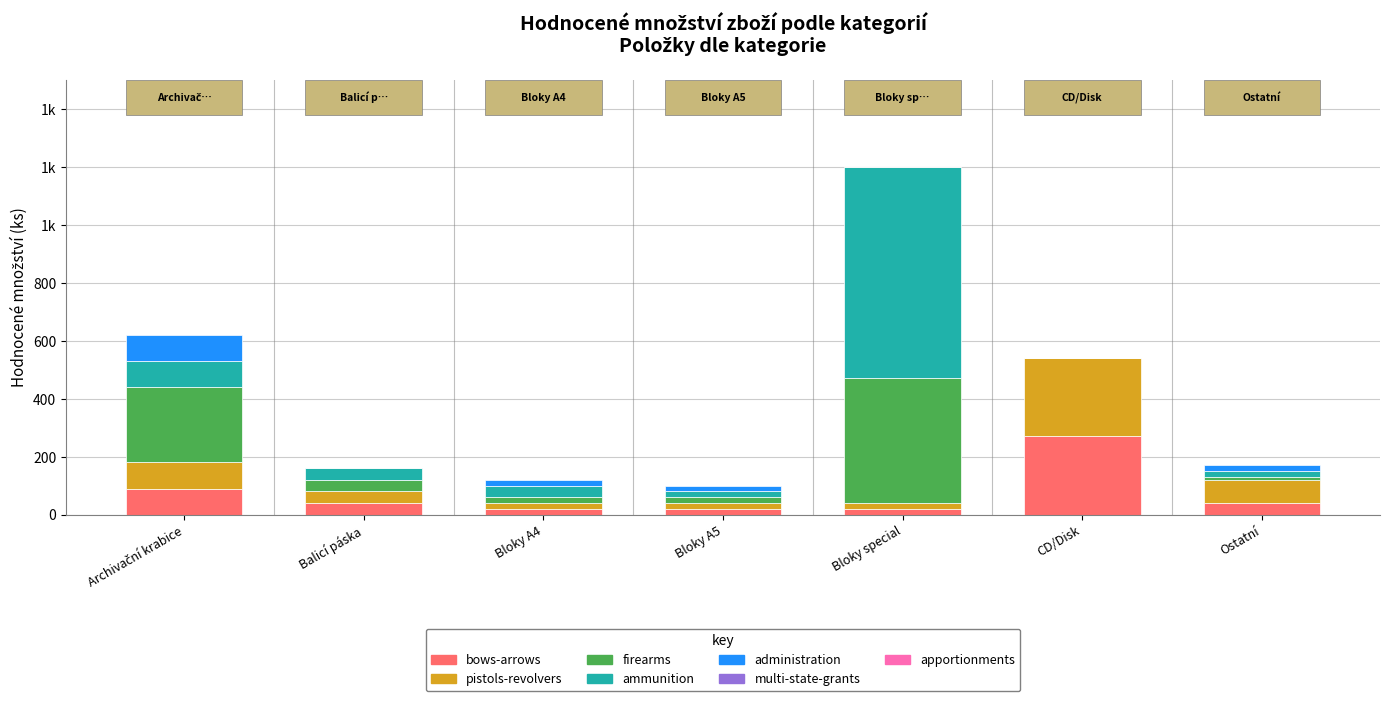

Does the chart contain stacked bars?

Yes